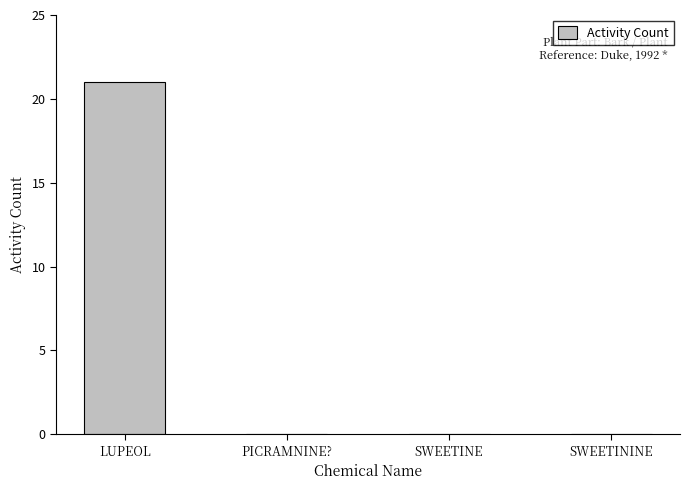

The value at PICRAMNINE? is 11. True or false?

False